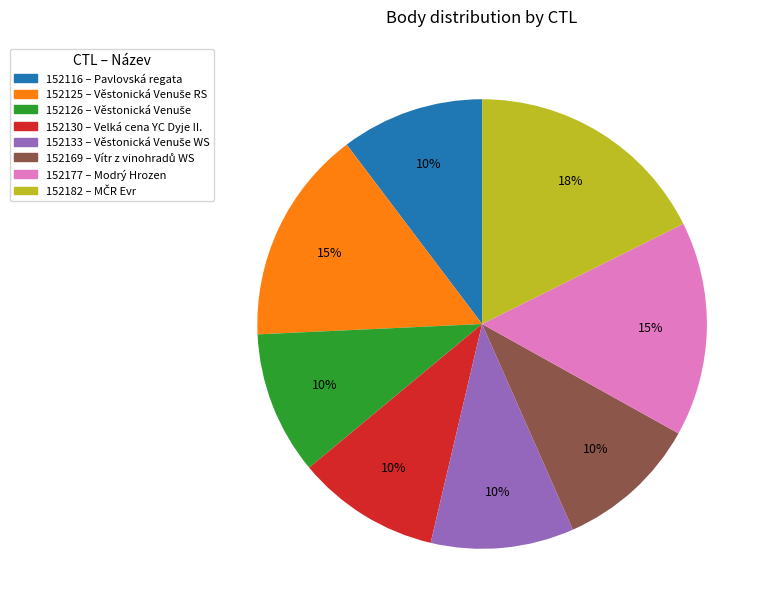

To the nearest percent, what is the average slice percentage?

12%